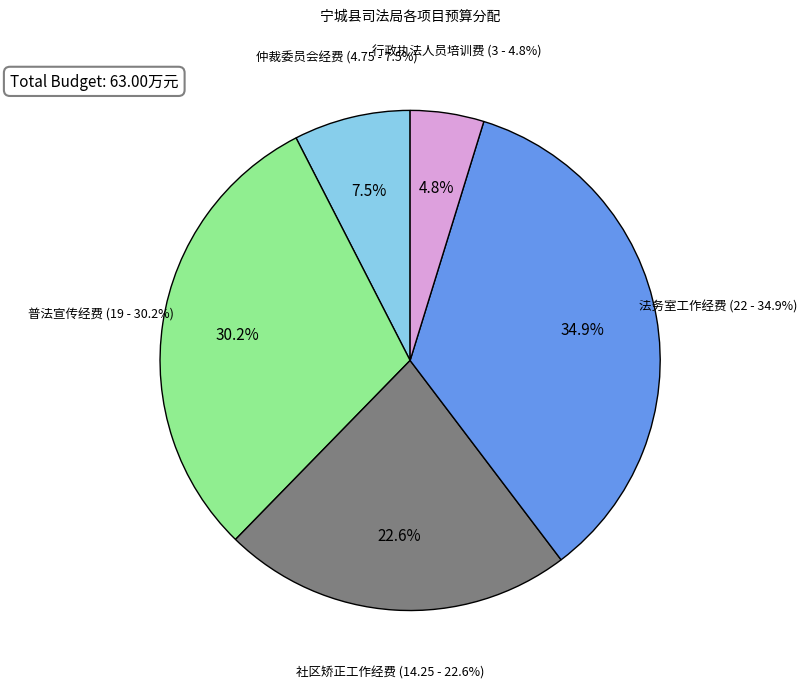

To the nearest percent, what is the difference between the 行政执法人员培训费 and 法务室工作经费 slice percentages?

30%